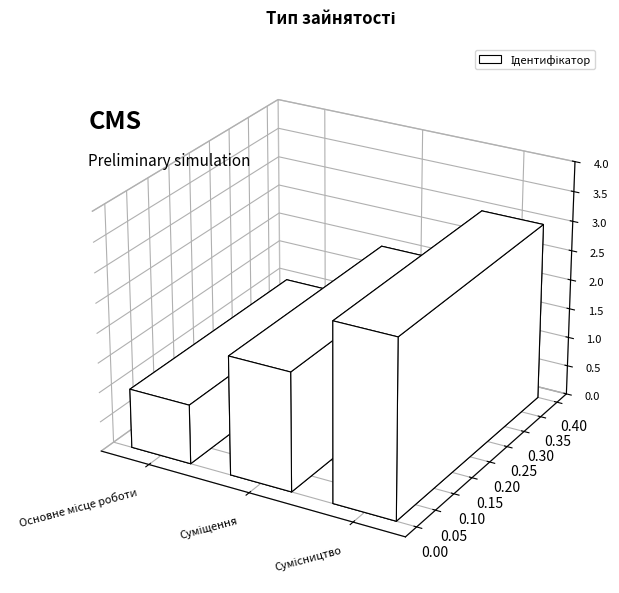

What is the sum of the values at Сумісництво and Основне місце роботи?

4